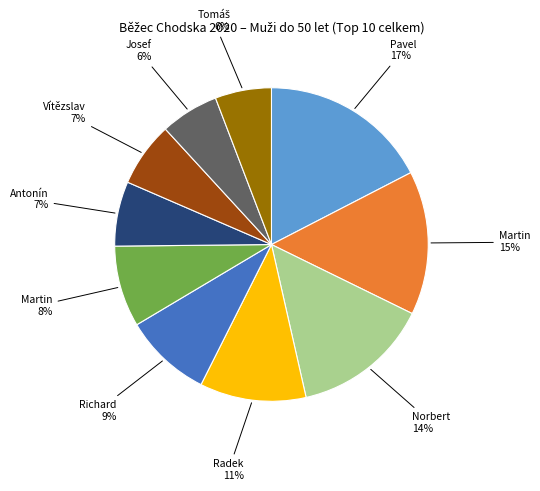

To the nearest percent, what is the average slice percentage?

10%